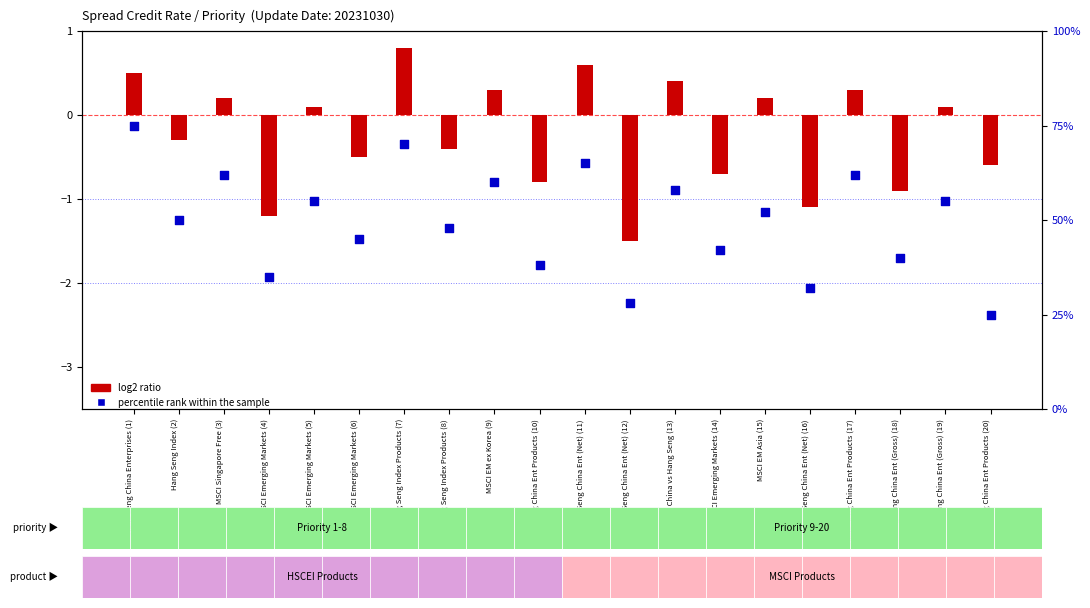

Which series has the largest Y range (max minus min)?

percentile rank within the sample